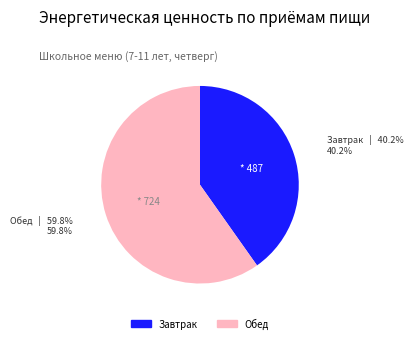

Which category accounts for the majority?

Обед